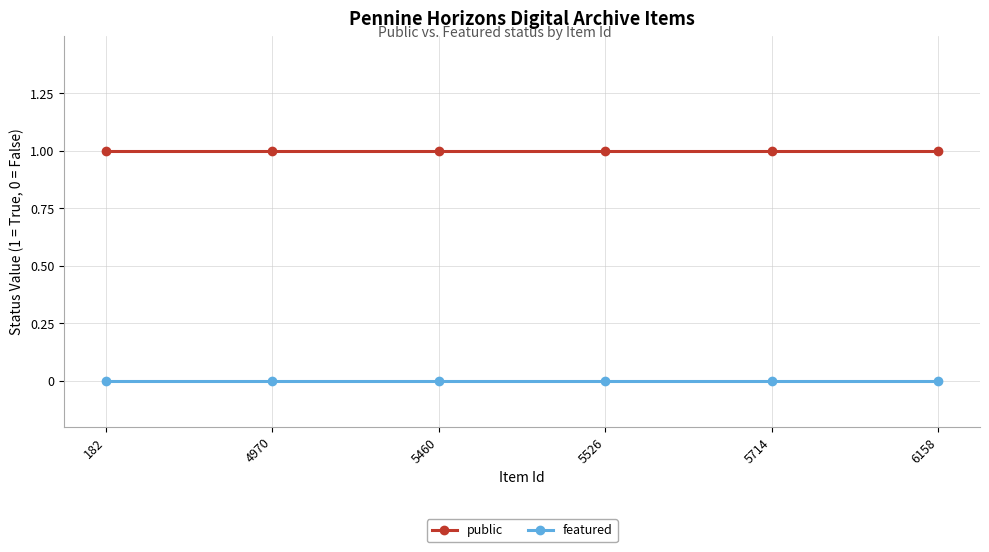

What is the sum of all public values?

6